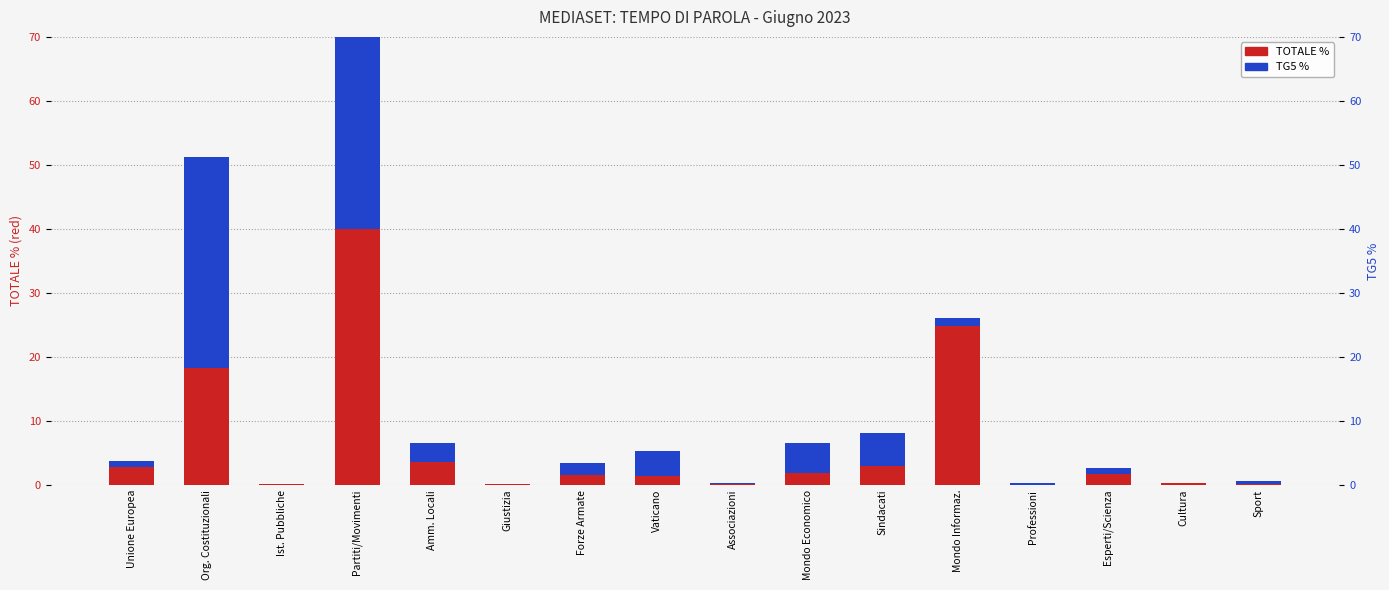

Between Mondo Economico and Sport, which series saw the biggest shift?

TG5 %